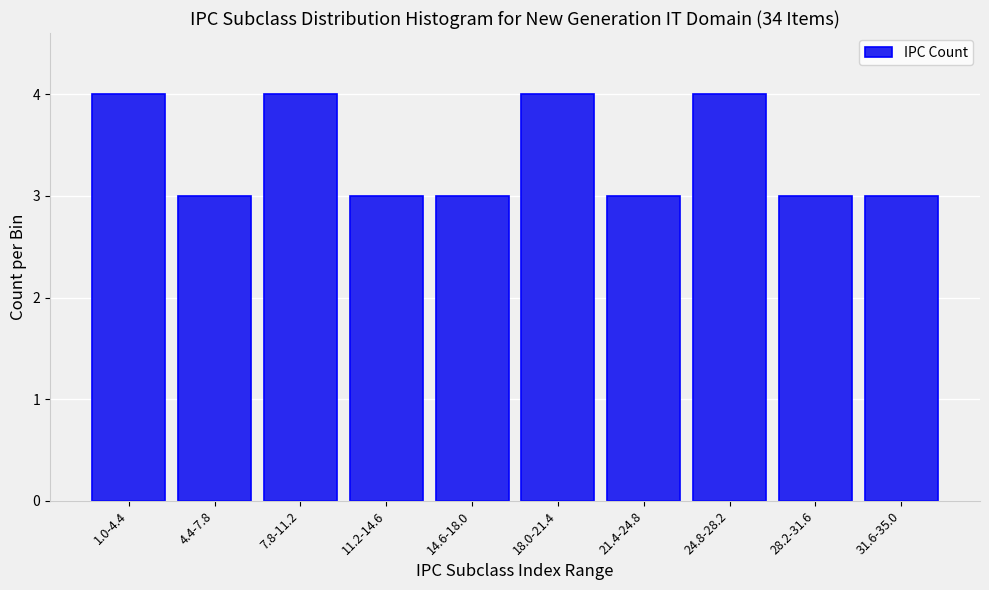

Reading left to right, list all the values displayed in this chart.

4	3	4	3	3	4	3	4	3	3